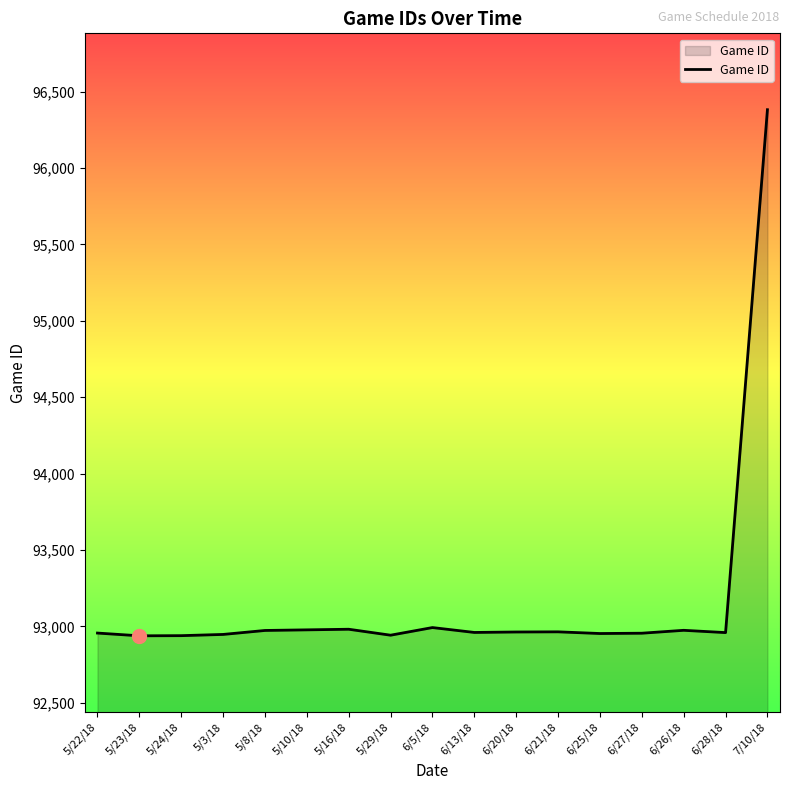

How many categories are shown in the chart?

17